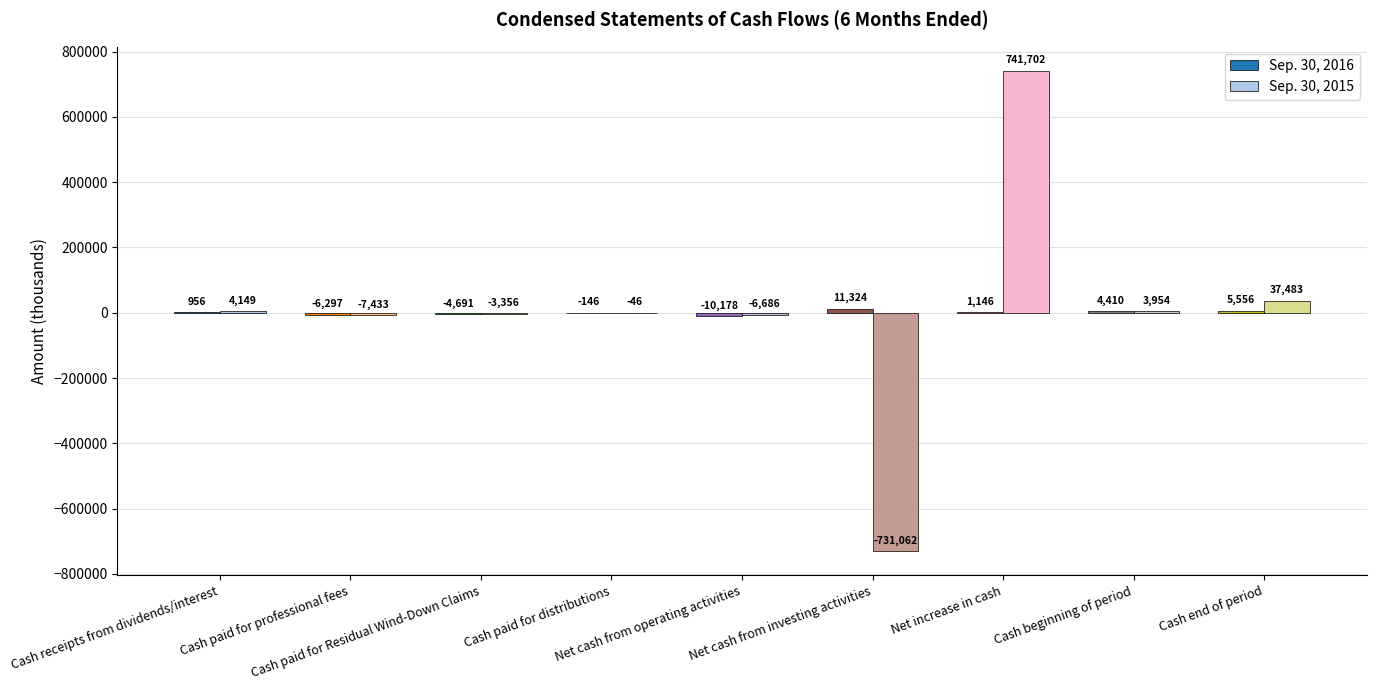

Which series has the largest total across all categories?

Sep. 30, 2015